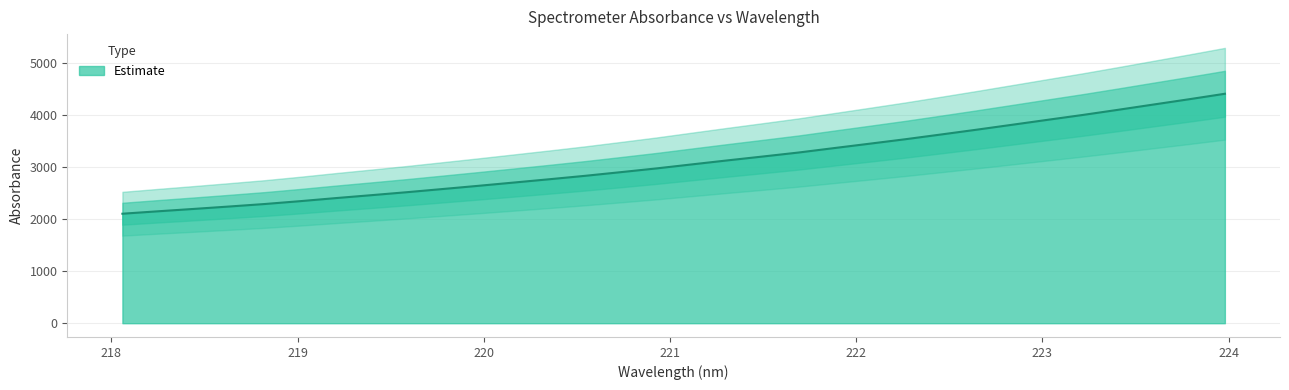

How many lines are shown in the chart?

1